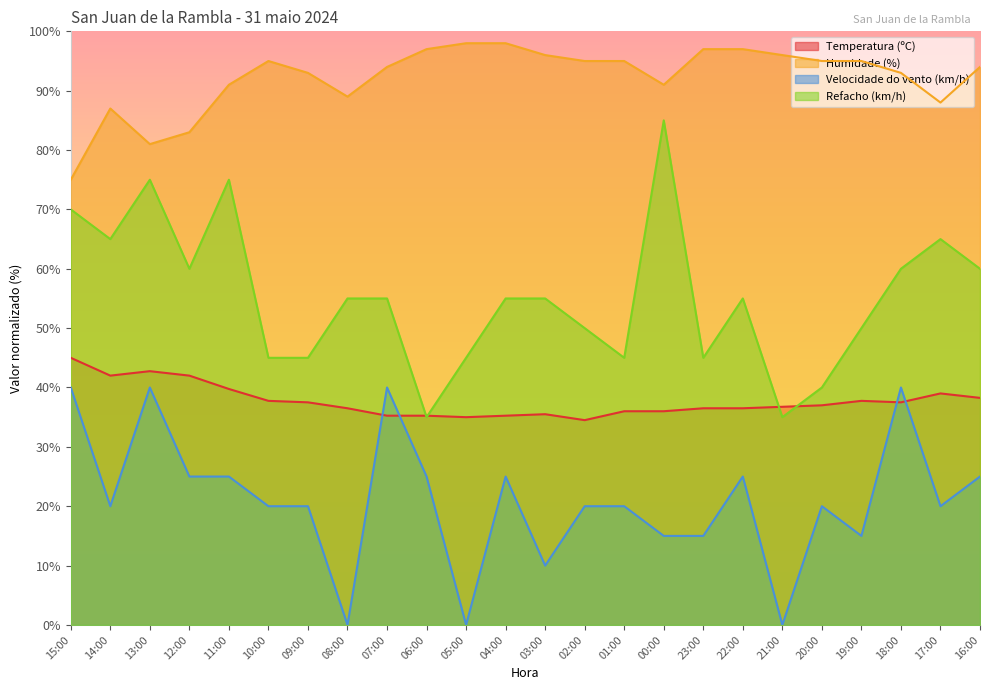

True or false: Humidade (%) and Refacho (km/h) intersect in this chart.

False